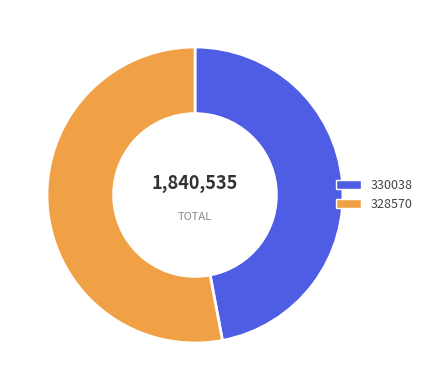

How many segments does this pie chart have?

2